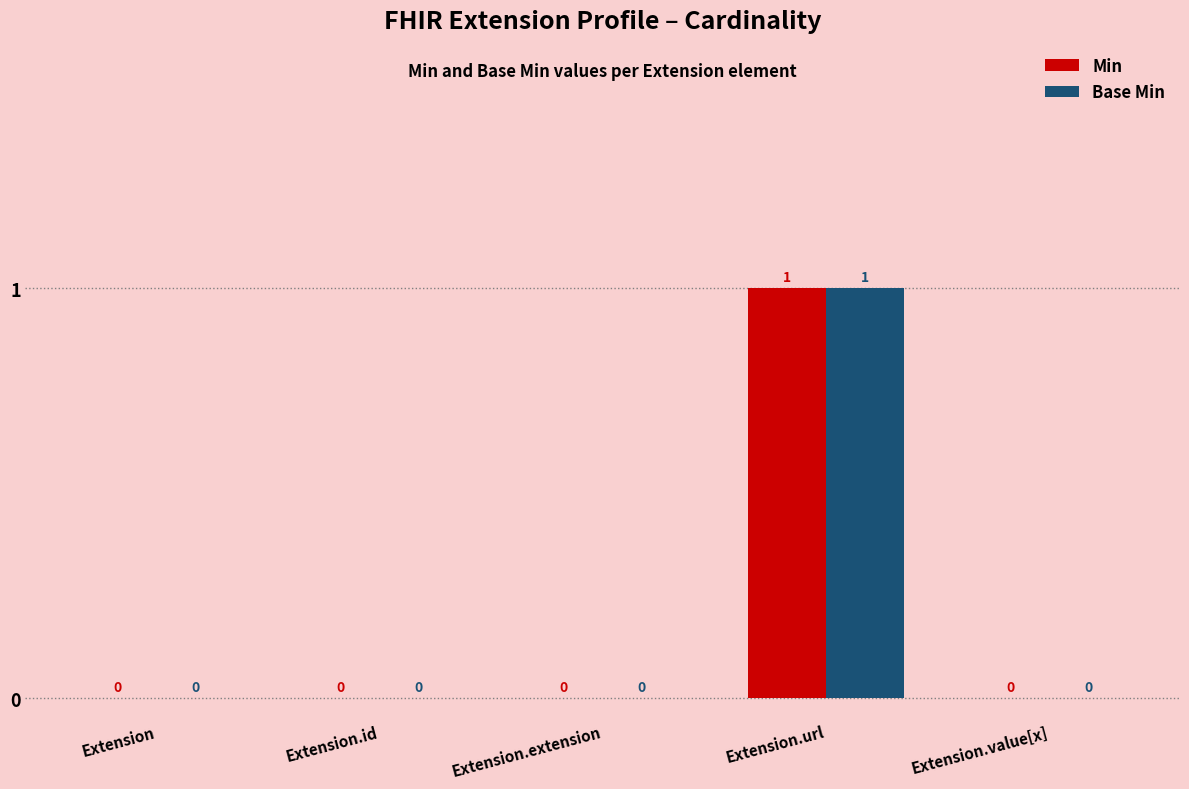

The value of Base Min at Extension.url is 1. True or false?

True